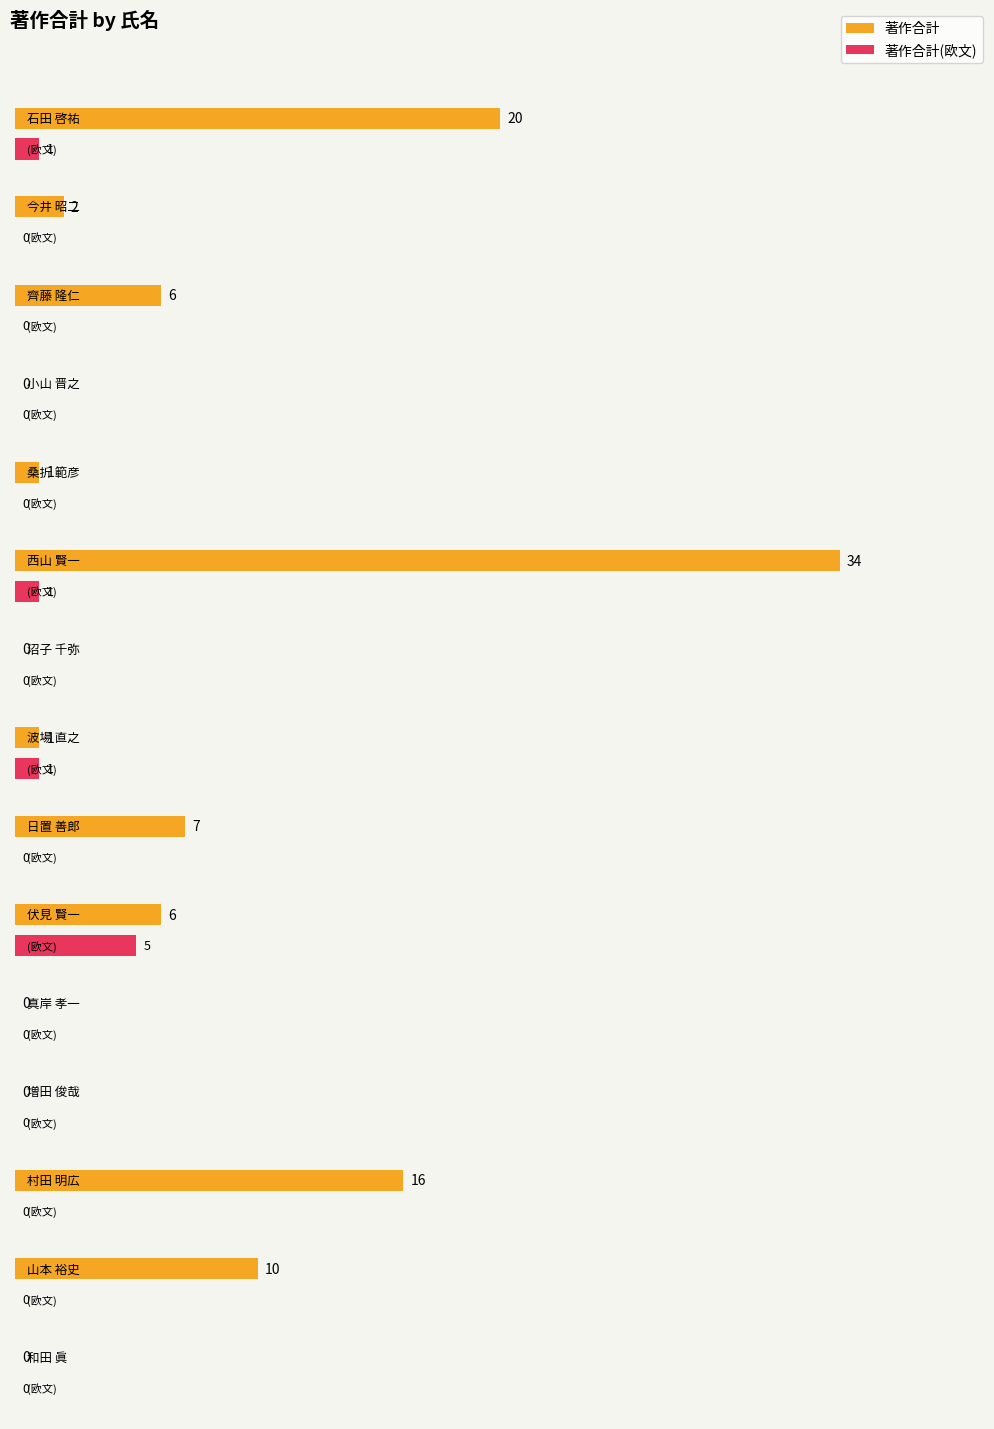

The value of 著作合計 at 西山 賢一 is 34. True or false?

True